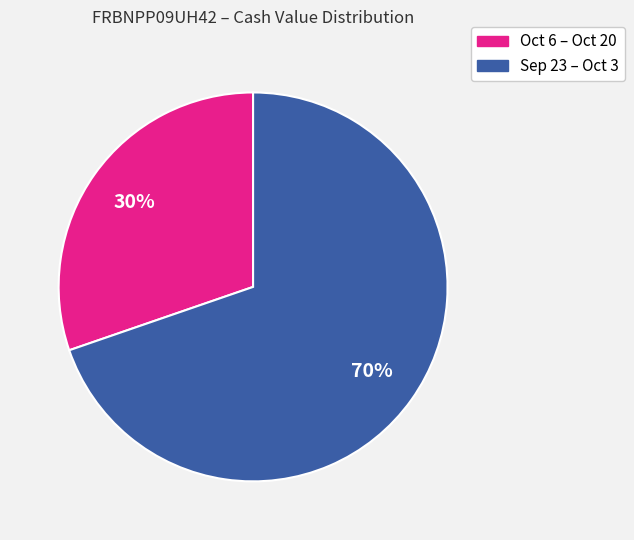

To the nearest percent, what is the average slice percentage?

50%